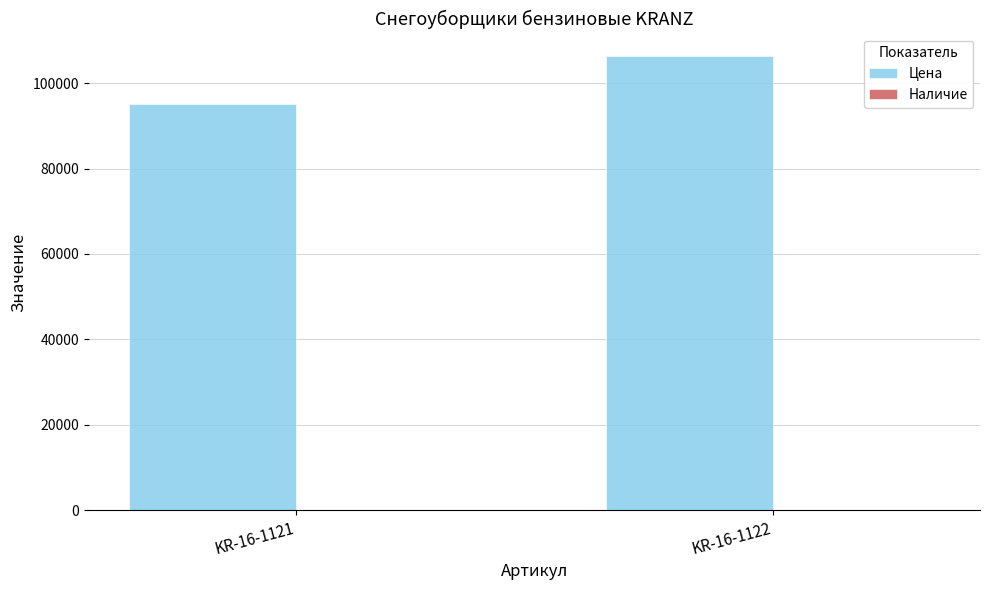

At which label is Цена closest to 100633?

KR-16-1121